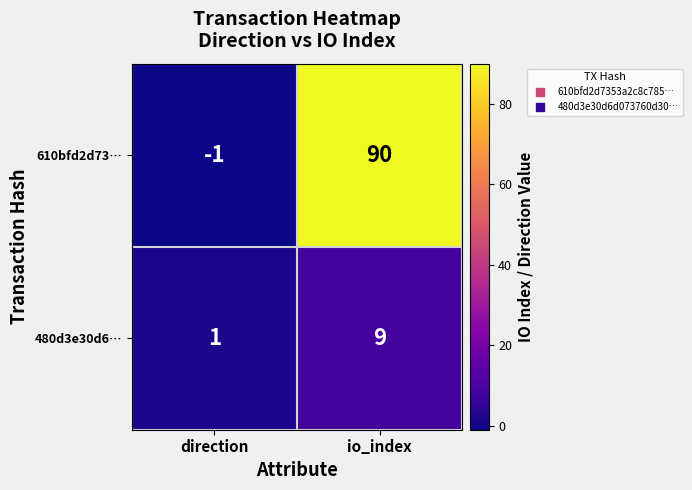

What is the minimum value shown in the chart?

-1